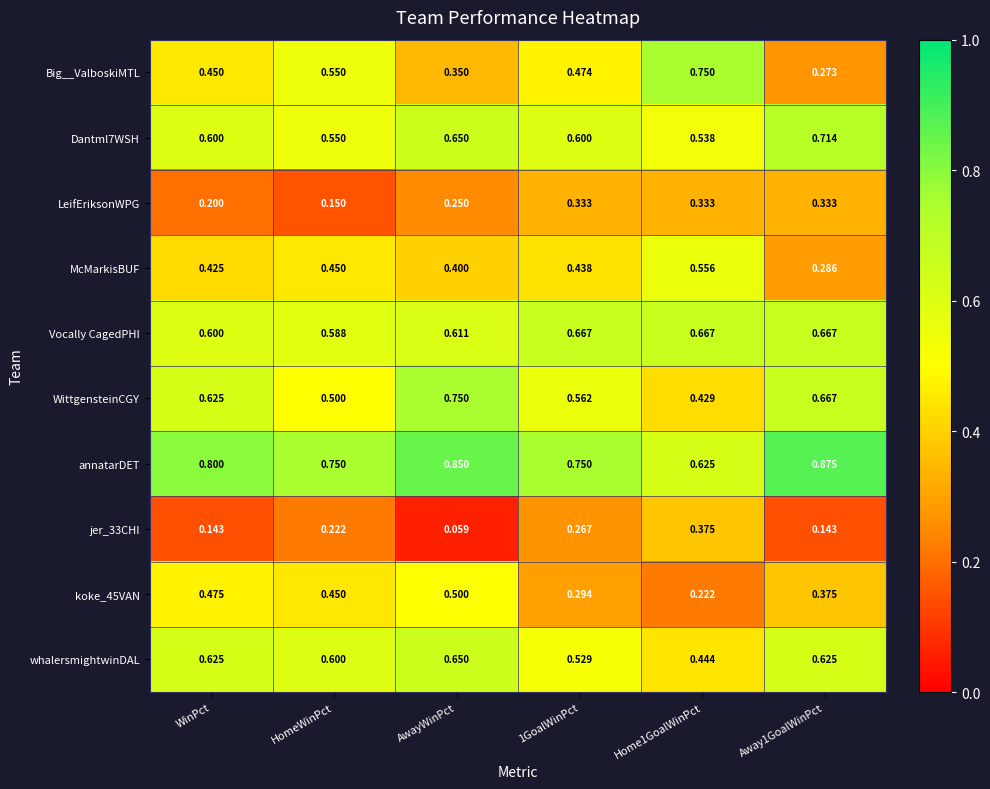

Which series changed the most between WinPct and HomeWinPct?

WittgensteinCGY